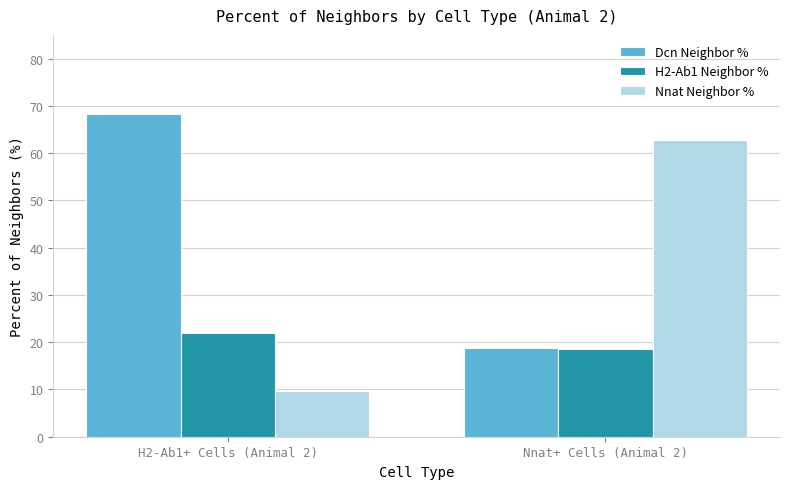

How many bars are there in each group?

3